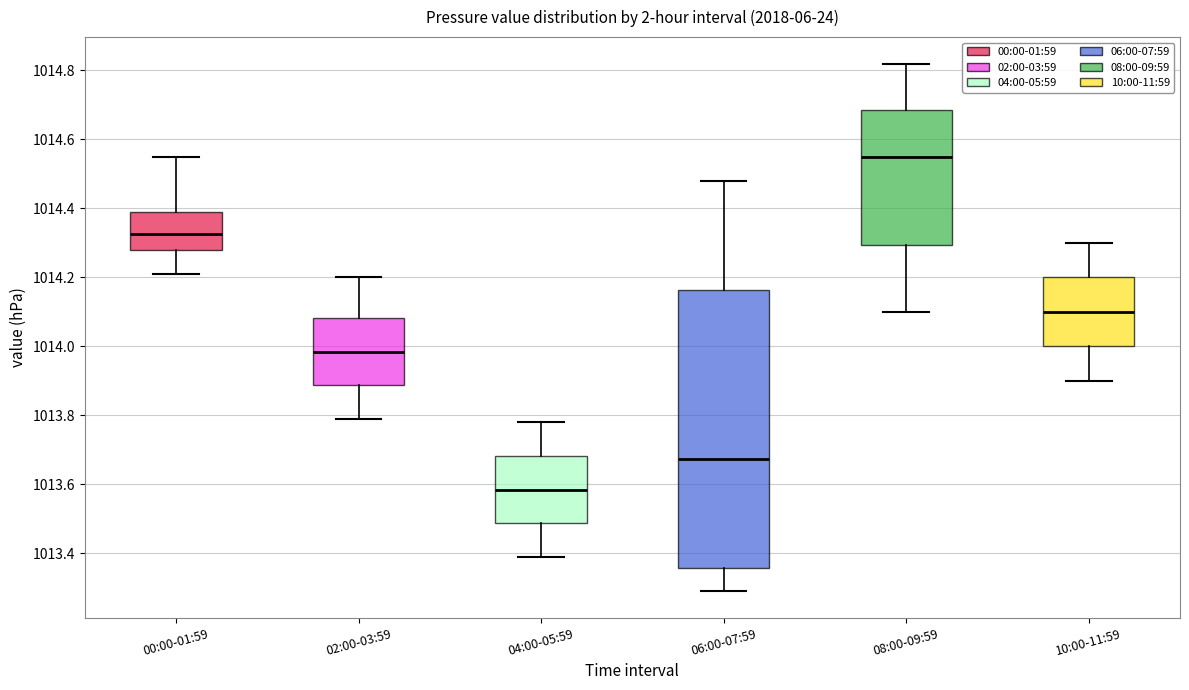

Which box has the highest median line?

08:00-09:59